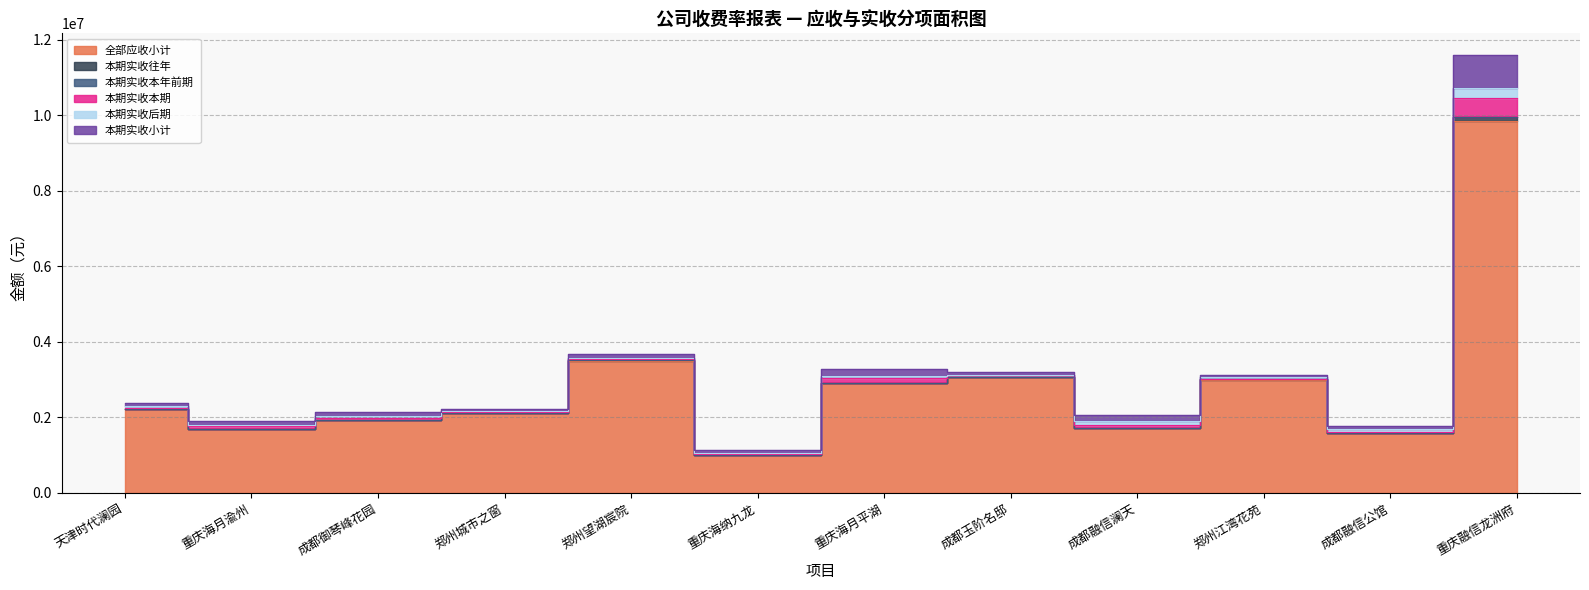

The value of 本期实收本年前期 at 成都御琴峰花园 is 0.0. True or false?

True